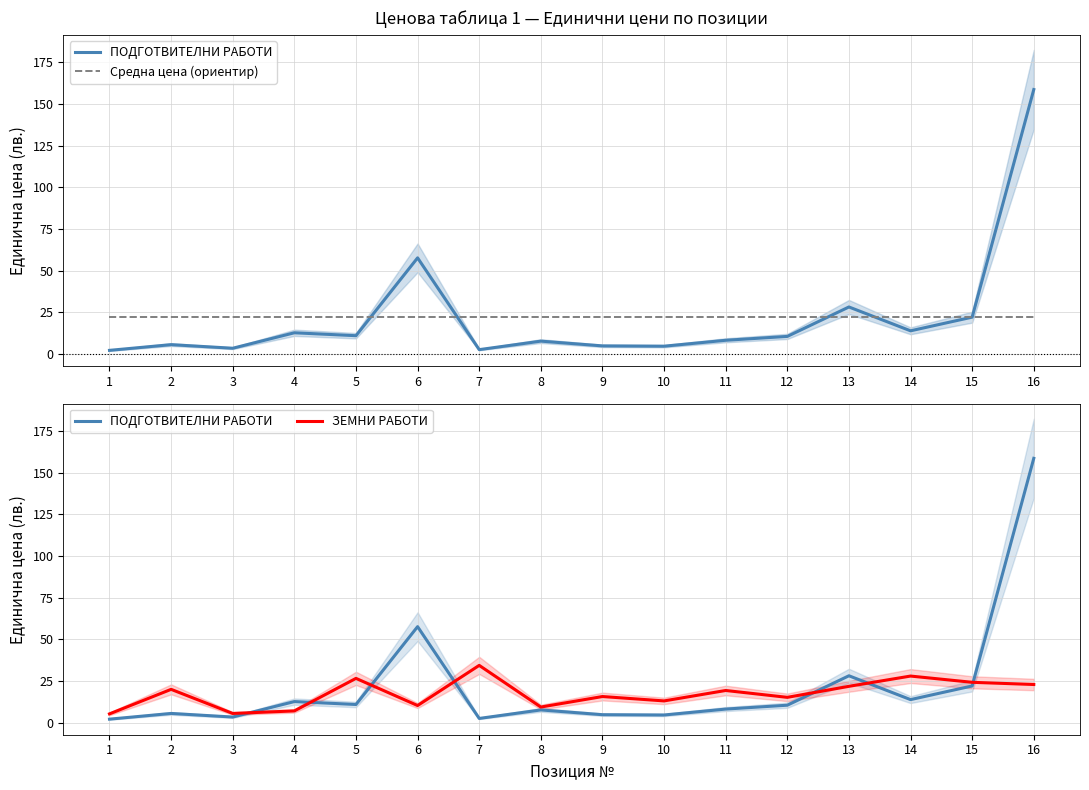

Reading right to left, what are all the values shown in this chart?

ПОДГОТВИТЕЛНИ РАБОТИ: 16=158.6	15=22.0	14=13.8	13=28.1	12=10.4	11=8.1	10=4.6	9=4.8	8=7.6	7=2.5	6=57.6	5=10.9	4=12.6	3=3.3	2=5.5	1=2.1
Средна цена (ориентир): 16=22.0	15=22.0	14=22.0	13=22.0	12=22.0	11=22.0	10=22.0	9=22.0	8=22.0	7=22.0	6=22.0	5=22.0	4=22.0	3=22.0	2=22.0	1=22.0
ЗЕМНИ РАБОТИ: 16=22.9	15=24.2	14=27.9	13=21.8	12=15.2	11=19.3	10=13.0	9=15.7	8=9.3	7=34.4	6=10.2	5=26.6	4=7.0	3=5.5	2=20.0	1=5.2